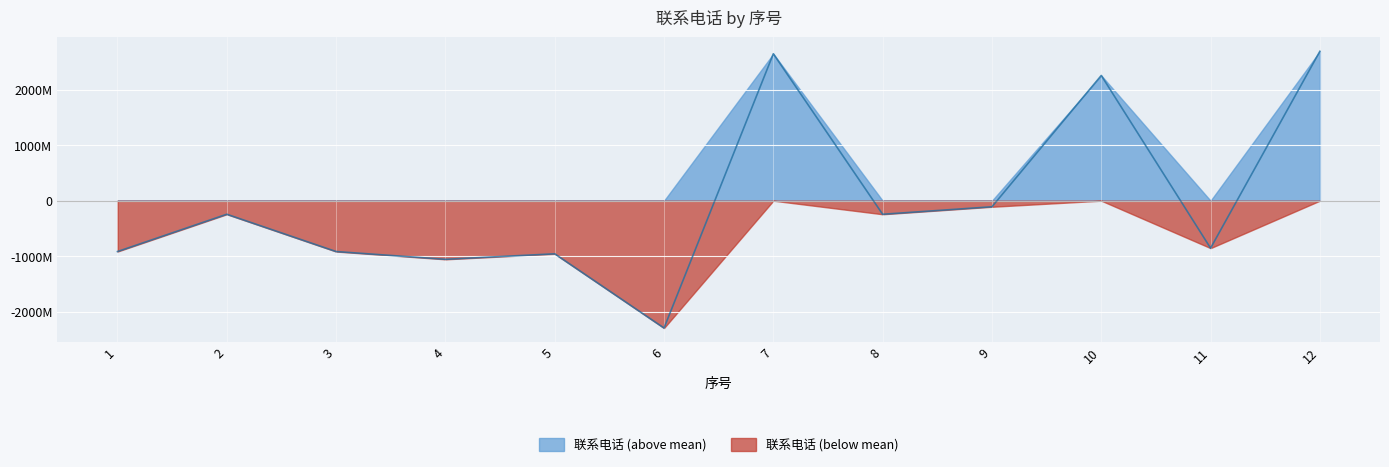

List the labels in order of value, smallest first.

6, 4, 5, 1, 3, 11, 8, 2, 9, 10, 7, 12